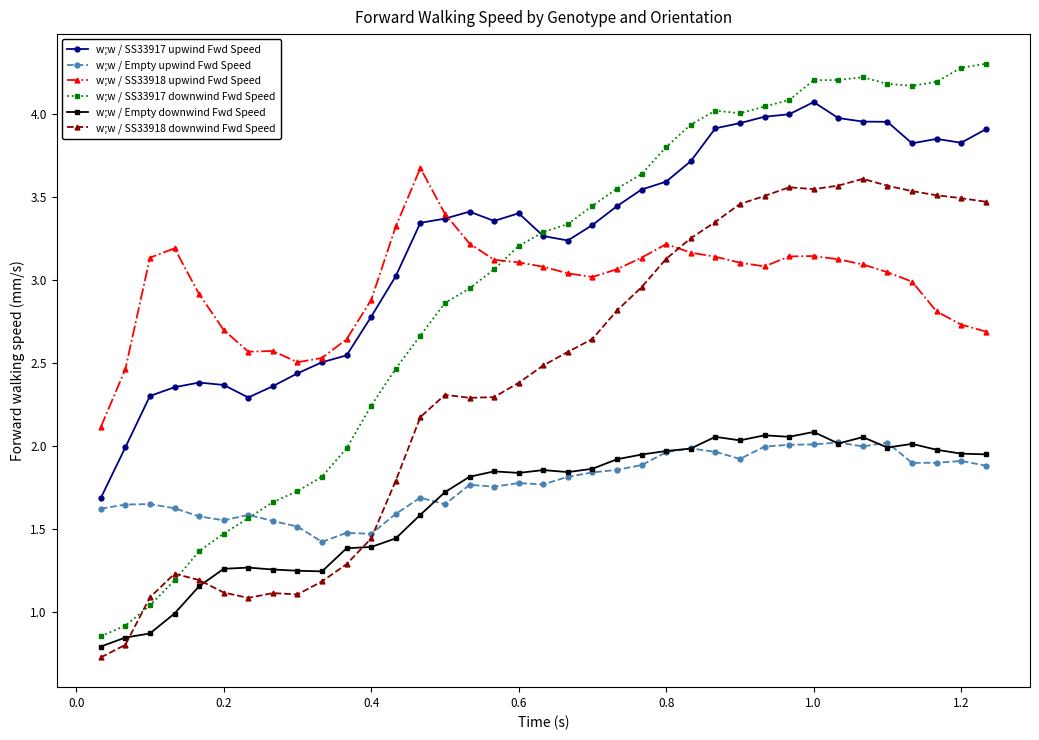

What are all the series names shown in the legend?

w;w / SS33917 upwind Fwd Speed, w;w / Empty upwind Fwd Speed, w;w / SS33918 upwind Fwd Speed, w;w / SS33917 downwind Fwd Speed, w;w / Empty downwind Fwd Speed, w;w / SS33918 downwind Fwd Speed